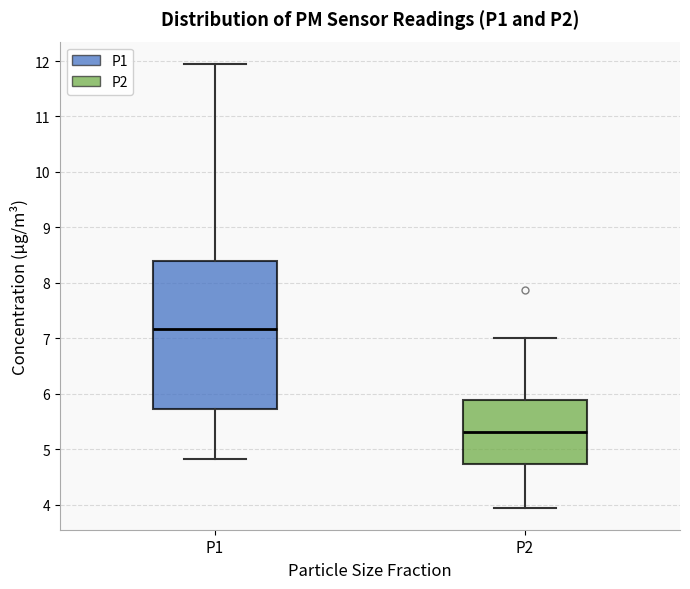

Where does the median line of the box for P2 sit on the y-axis? The values are not printed on the chart, so give them approximately, as read against the axis.

5.3